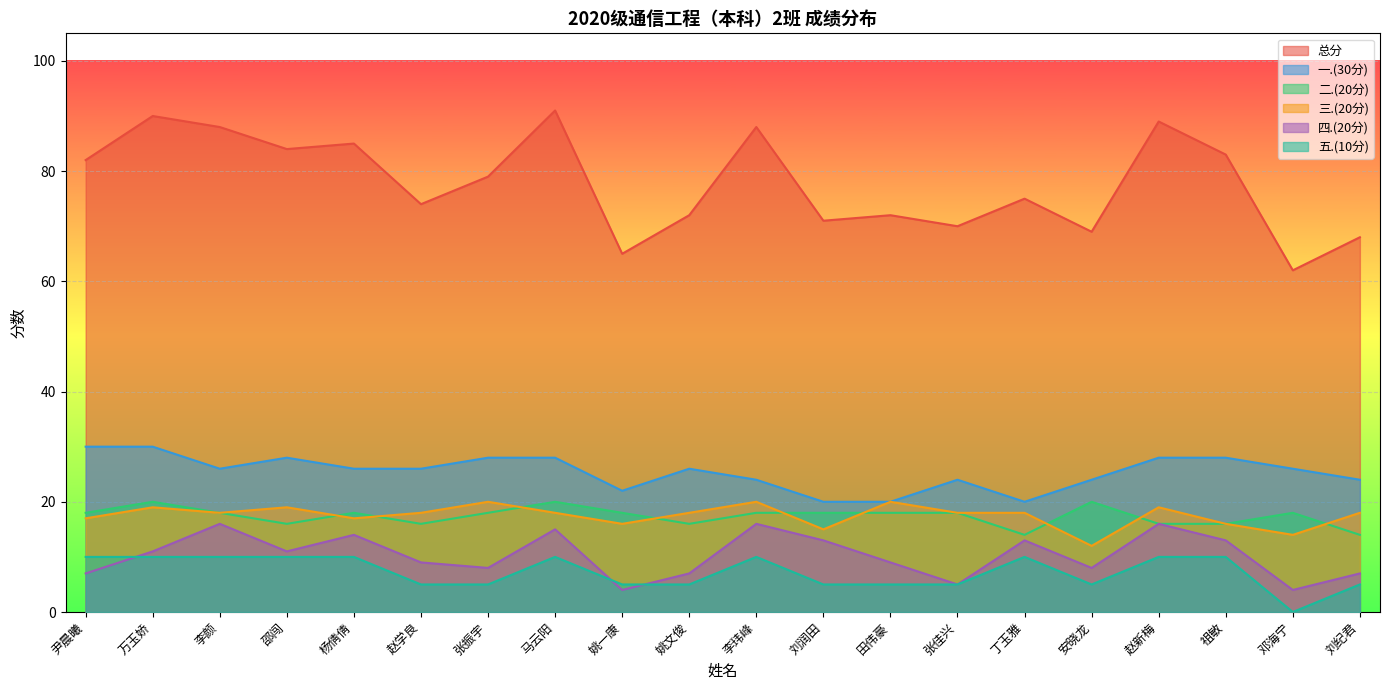

What is the difference between the maximum and minimum values in the 总分 series?

29